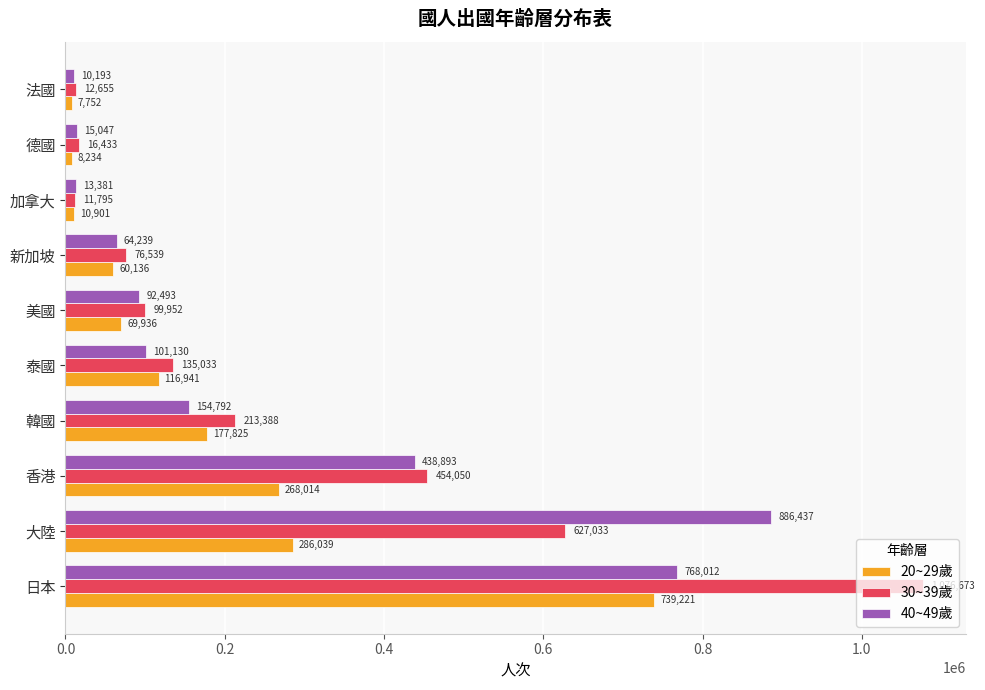

The 40~49歲 series shows 886437 at 大陸. True or false?

True